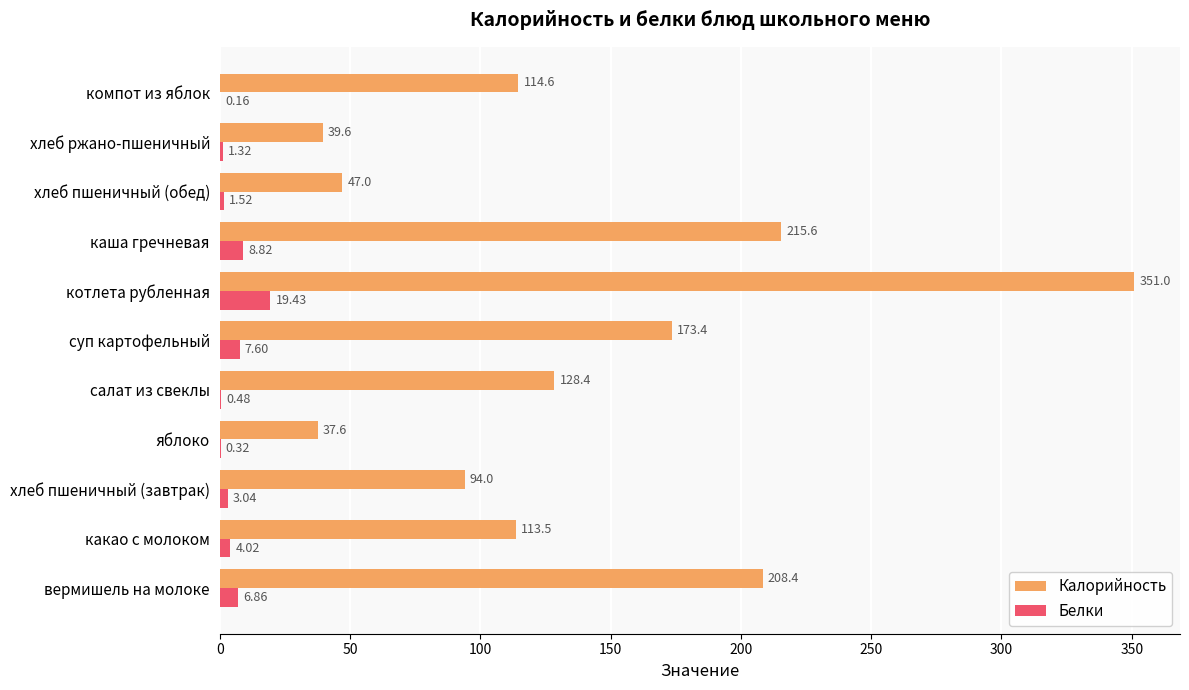

At which category does the chart reach its peak across all series?

котлета рубленная